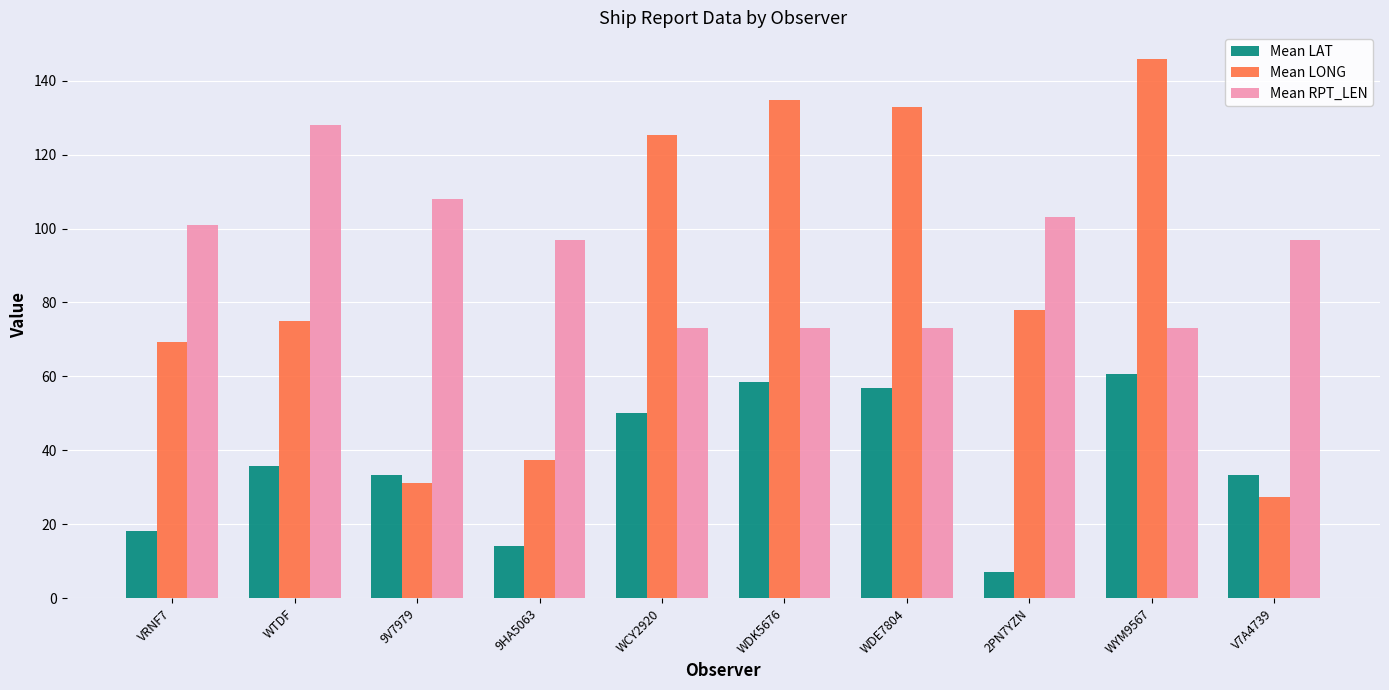

What is the maximum value for Mean RPT_LEN?

128.0